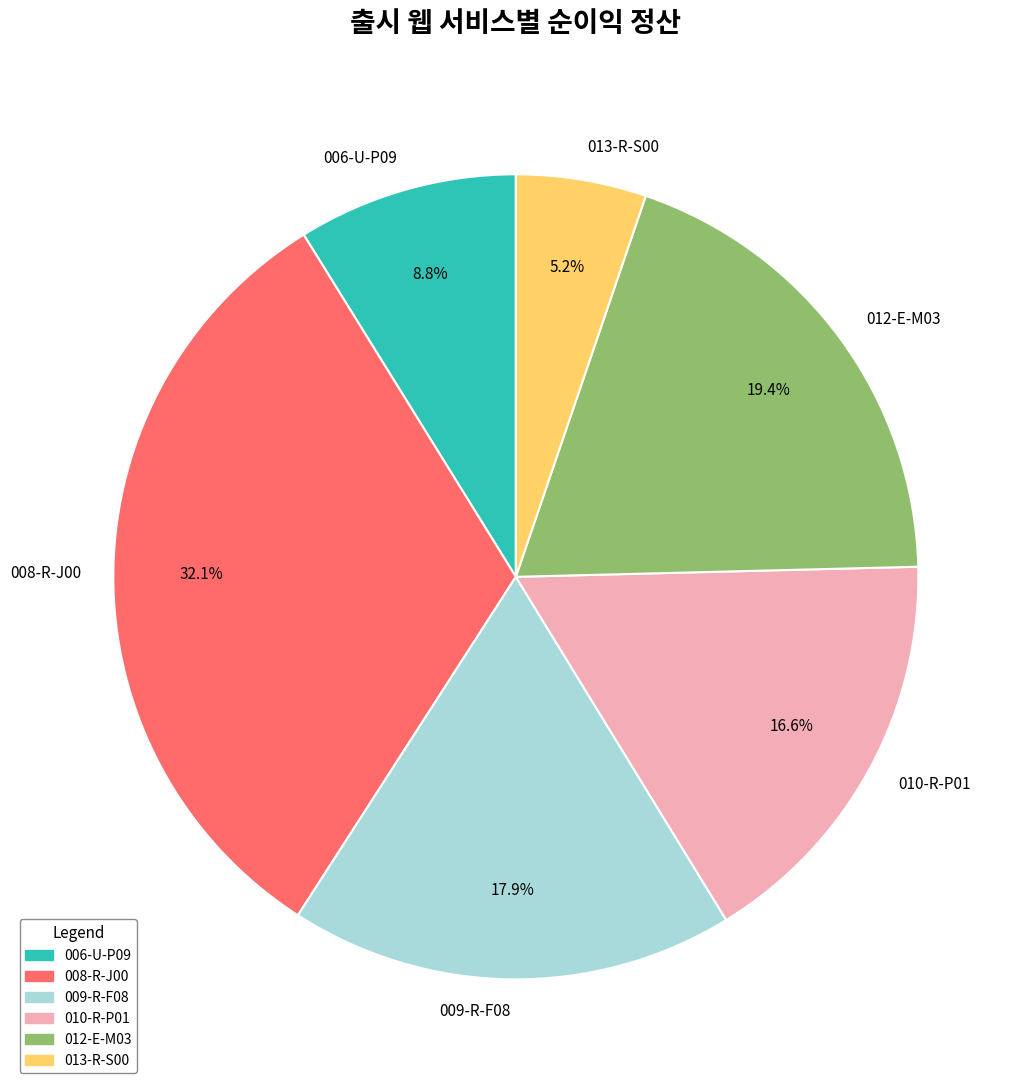

The 006-U-P09 slice represents 17% of the pie. True or false?

False